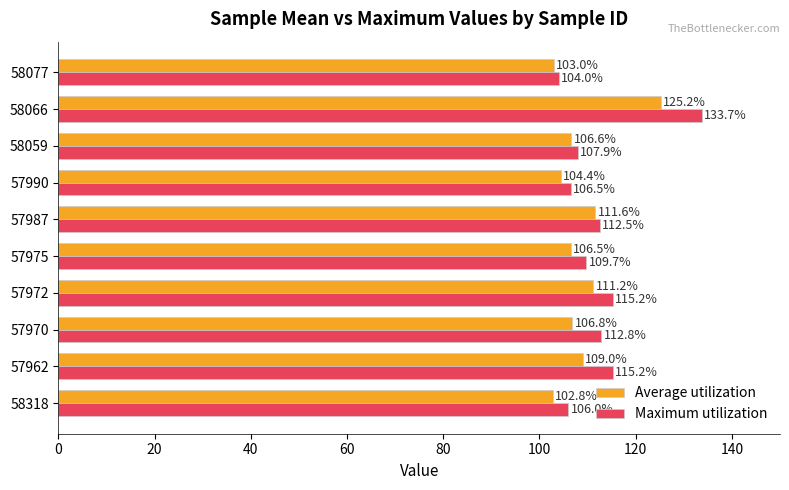

Is it true that Maximum utilization equals 106.0 at 58318?

True